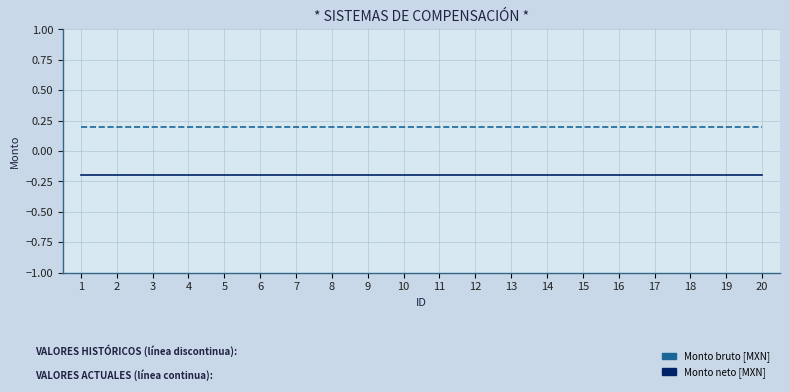

True or false: Monto bruto [MXN] and Monto neto [MXN] cross at least once.

False